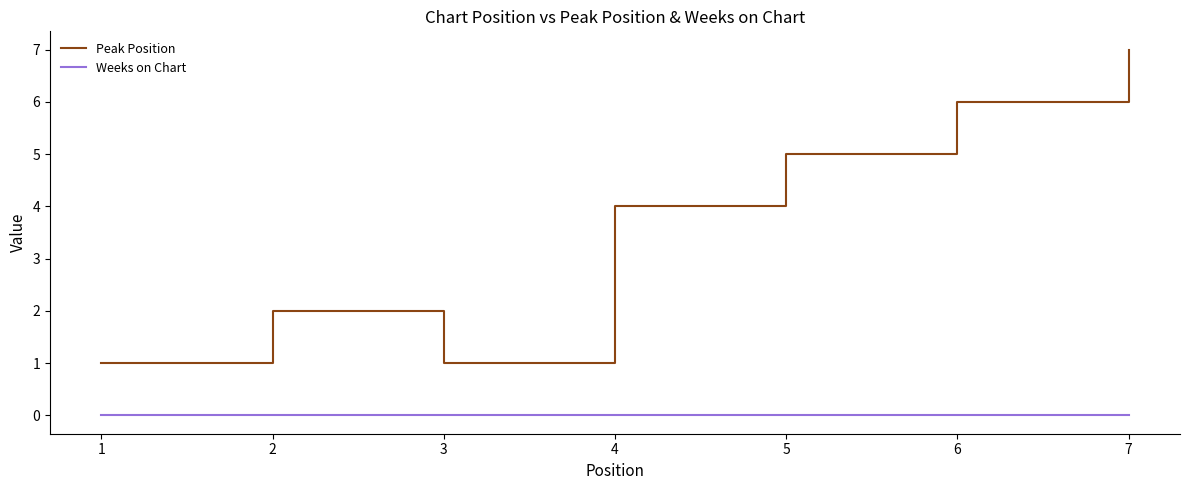

How many lines are shown in the chart?

2